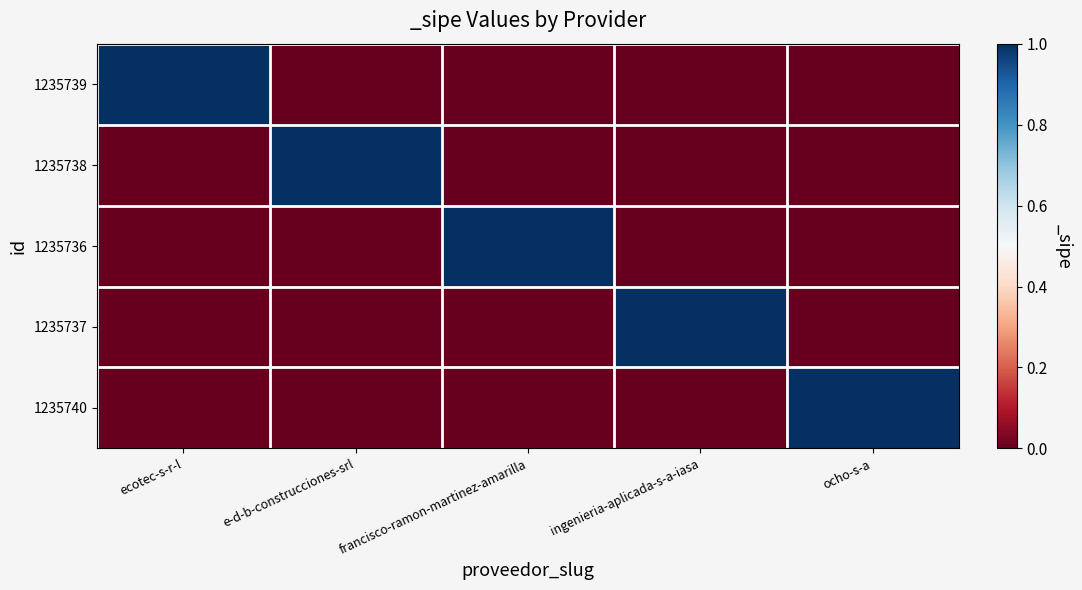

Reading left to right, list all the values displayed in this chart.

1235739: ecotec-s-r-l=1	e-d-b-construcciones-srl=0	francisco-ramon-martinez-amarilla=0	ingenieria-aplicada-s-a-iasa=0	ocho-s-a=0
1235738: ecotec-s-r-l=0	e-d-b-construcciones-srl=1	francisco-ramon-martinez-amarilla=0	ingenieria-aplicada-s-a-iasa=0	ocho-s-a=0
1235736: ecotec-s-r-l=0	e-d-b-construcciones-srl=0	francisco-ramon-martinez-amarilla=1	ingenieria-aplicada-s-a-iasa=0	ocho-s-a=0
1235737: ecotec-s-r-l=0	e-d-b-construcciones-srl=0	francisco-ramon-martinez-amarilla=0	ingenieria-aplicada-s-a-iasa=1	ocho-s-a=0
1235740: ecotec-s-r-l=0	e-d-b-construcciones-srl=0	francisco-ramon-martinez-amarilla=0	ingenieria-aplicada-s-a-iasa=0	ocho-s-a=1